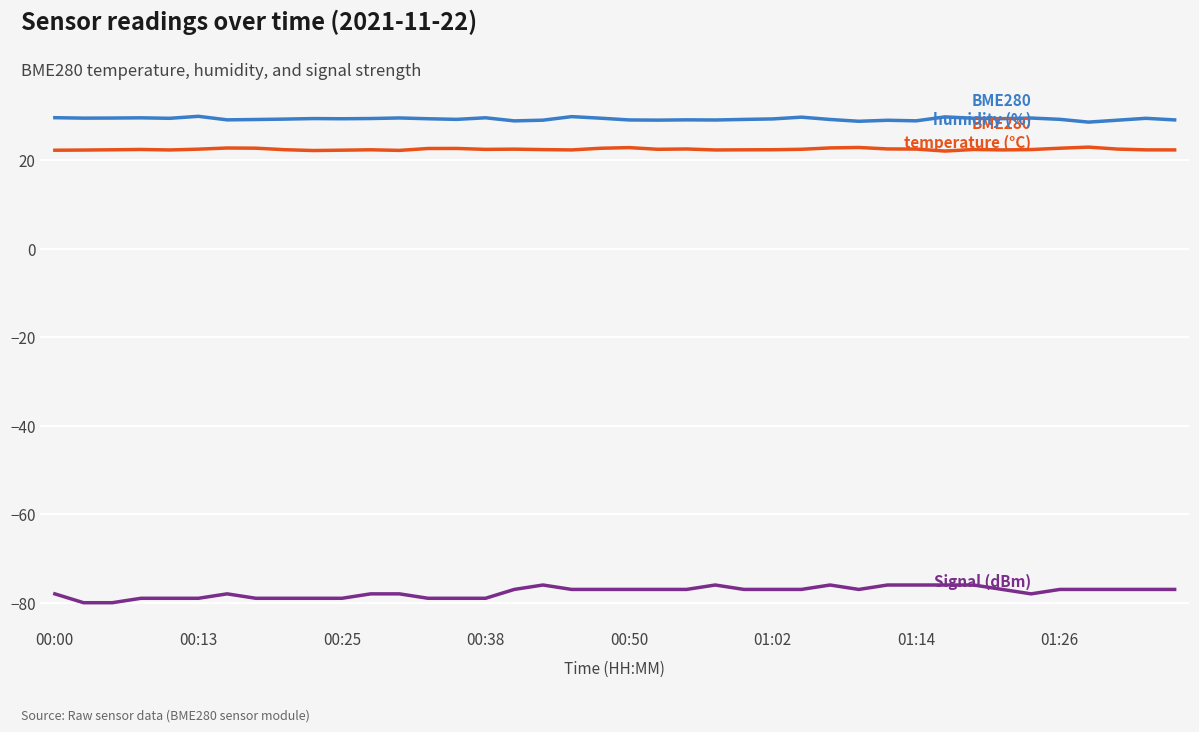

How many series are shown in this chart?

3